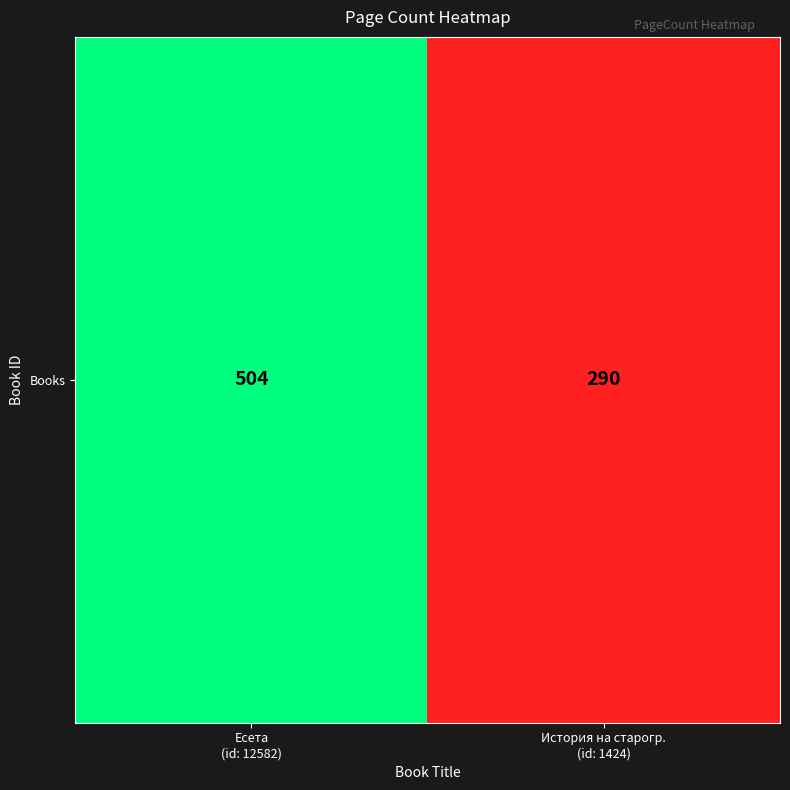

Is it true that the value at История на старогр.
(id: 1424) is 290?

True